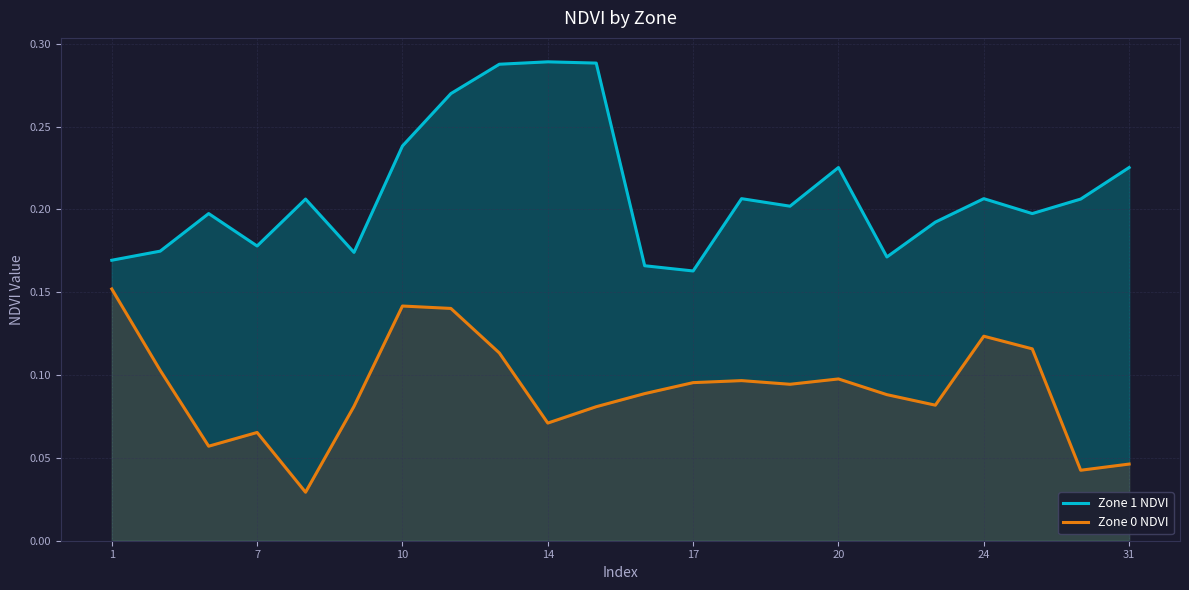

Rank the series by their average value, from lowest to highest.

Zone 0 NDVI, Zone 1 NDVI